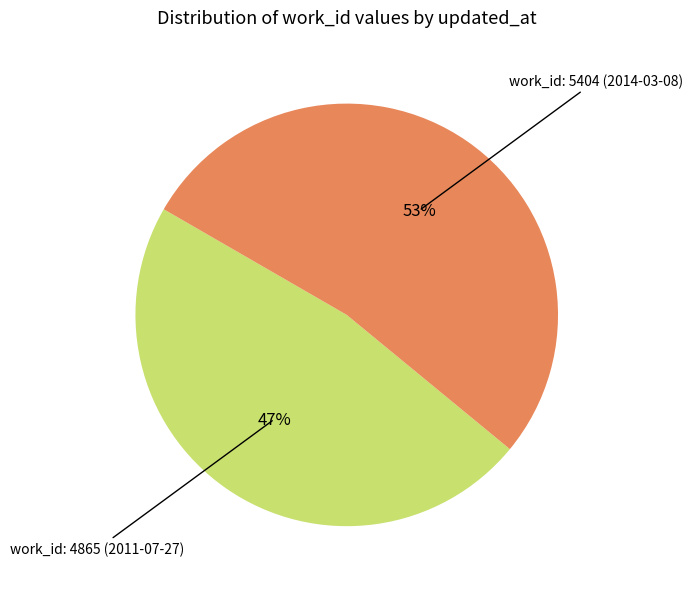

Is there any slice that represents more than half of the pie?

Yes